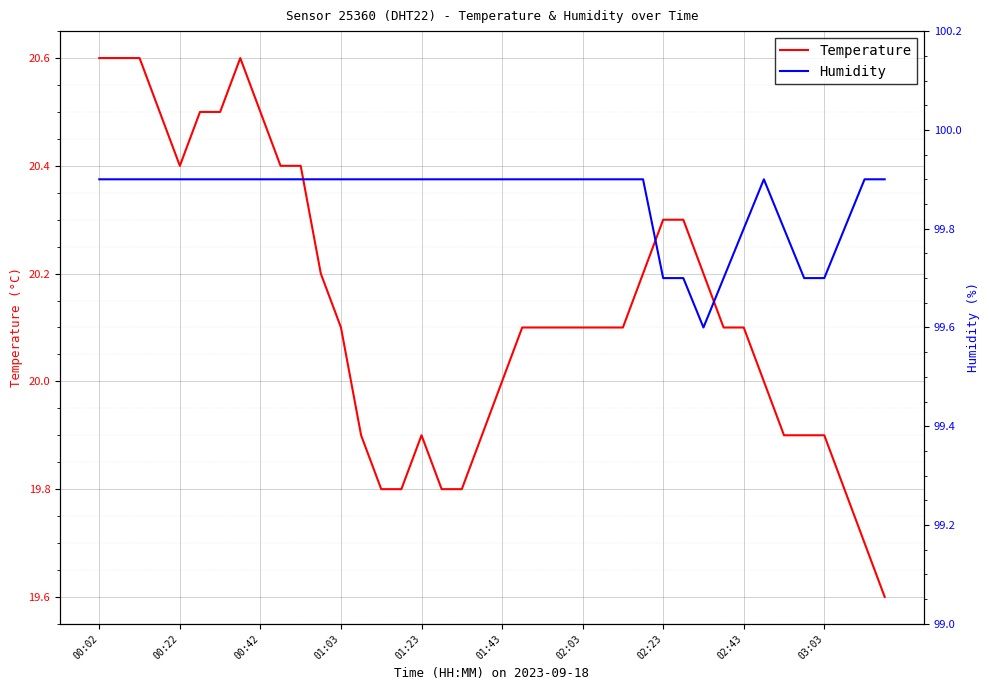

Is the value of Temperature at 13 greater than the value of Humidity at 23?

No